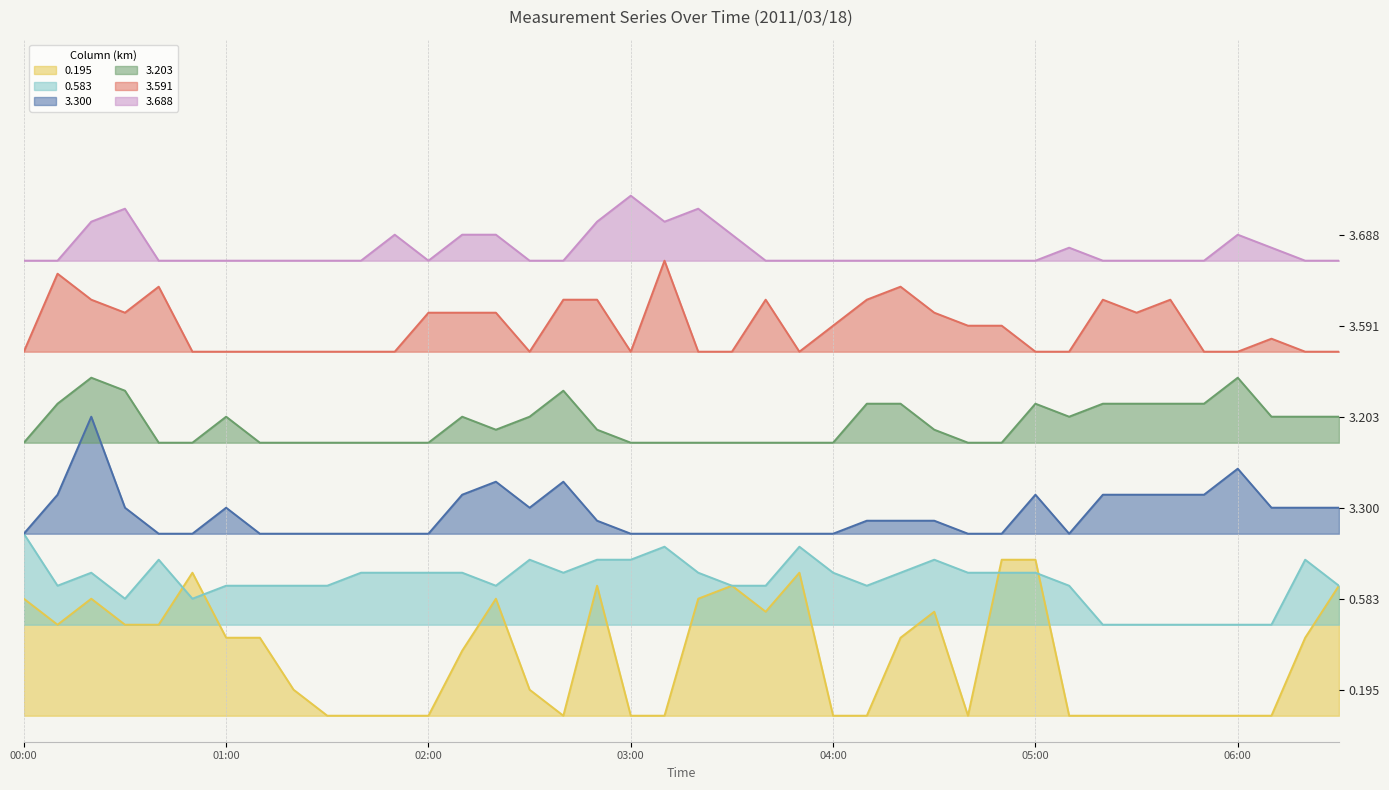

What is the value of the 3.688 point at the 10th from the left?

3.5